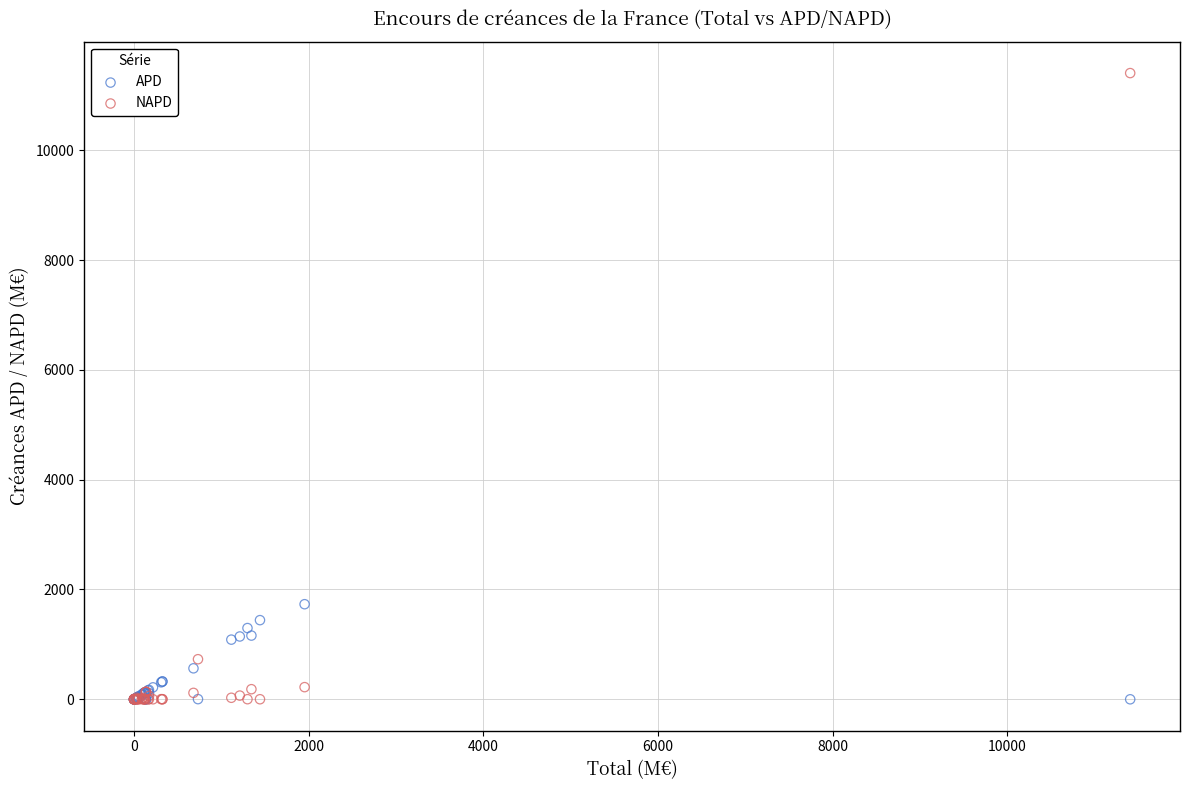

Which series has the widest spread of Y values?

NAPD